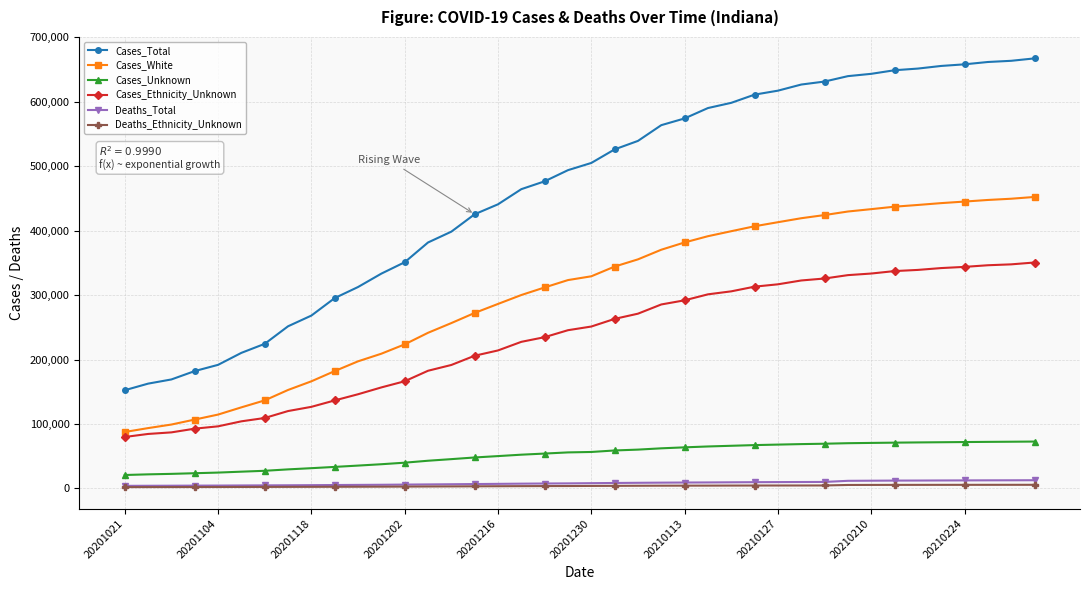

Which series has the widest spread of values?

Cases_Total